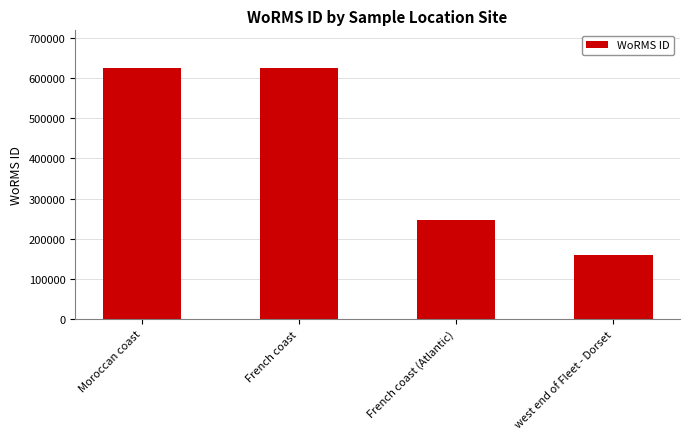

What value does the data have at French coast?

624972